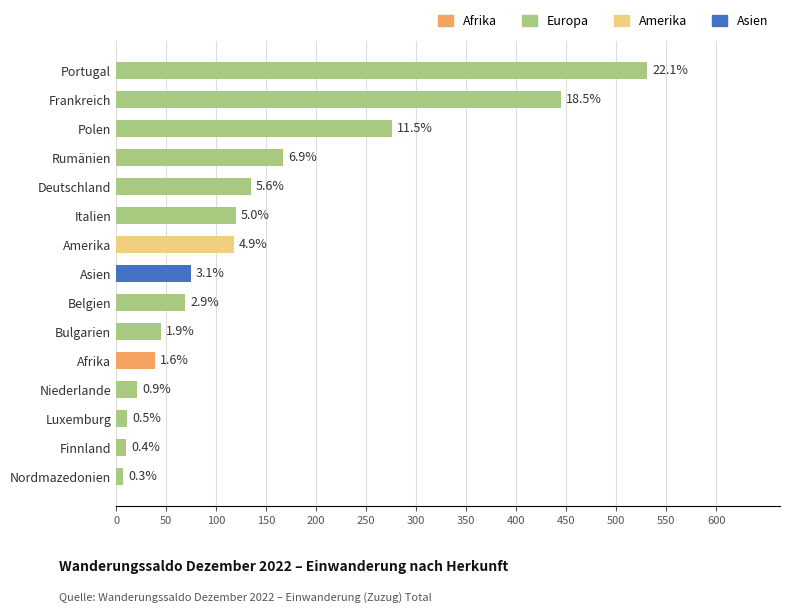

What is the sum of the values at Belgien and Rumänien?

236